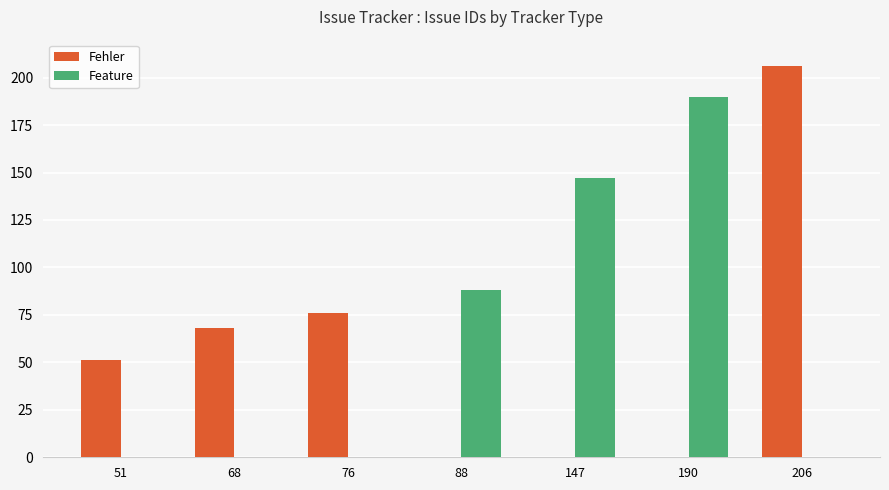

Between 68 and 147, which series saw the biggest shift?

Feature